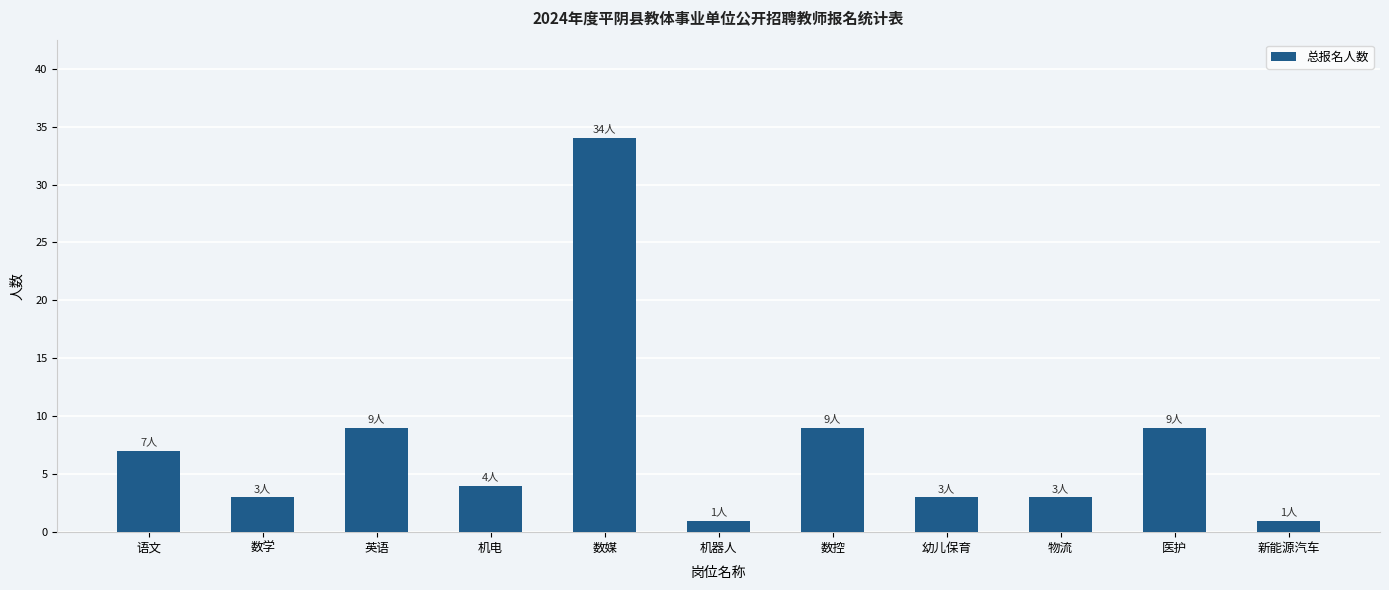

What is the label of the 5th bar from the right?

数控